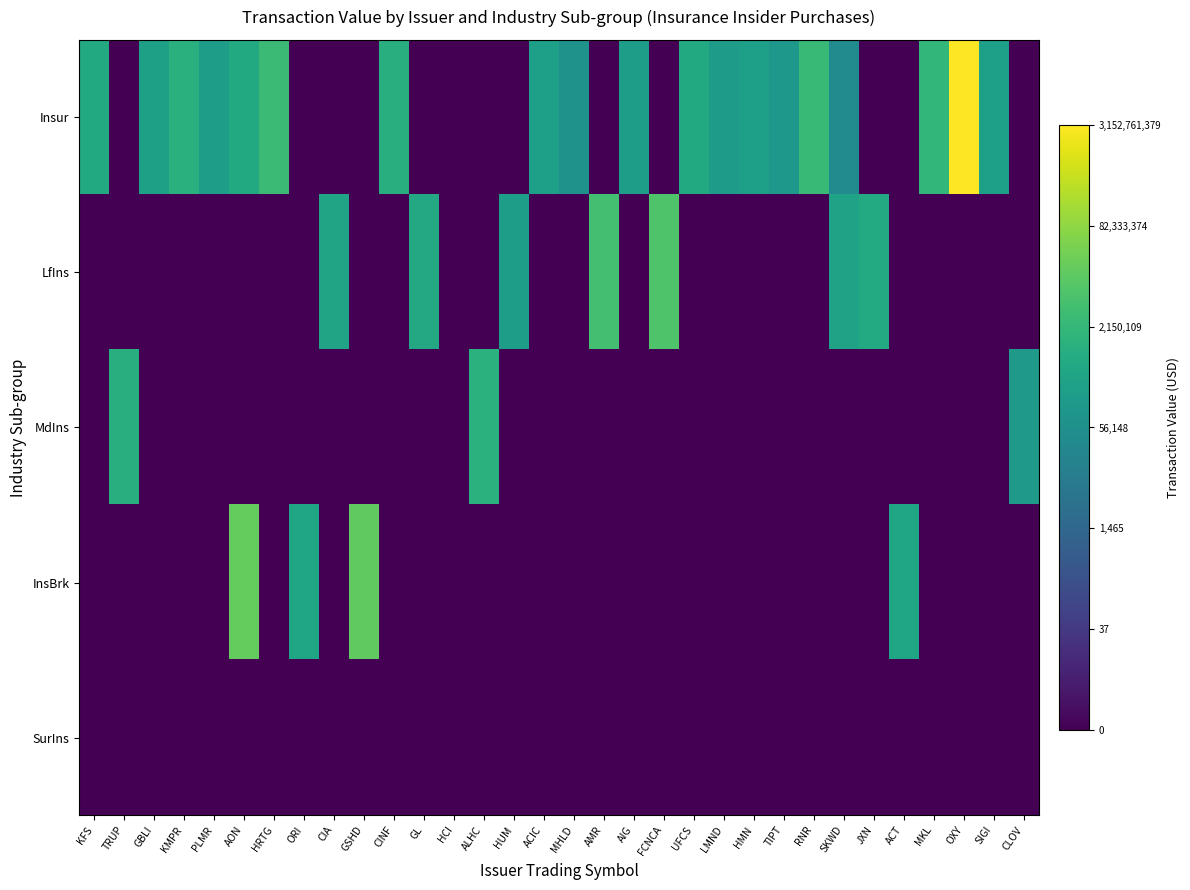

What is the spread (max minus min) of values at ACT?

12.9